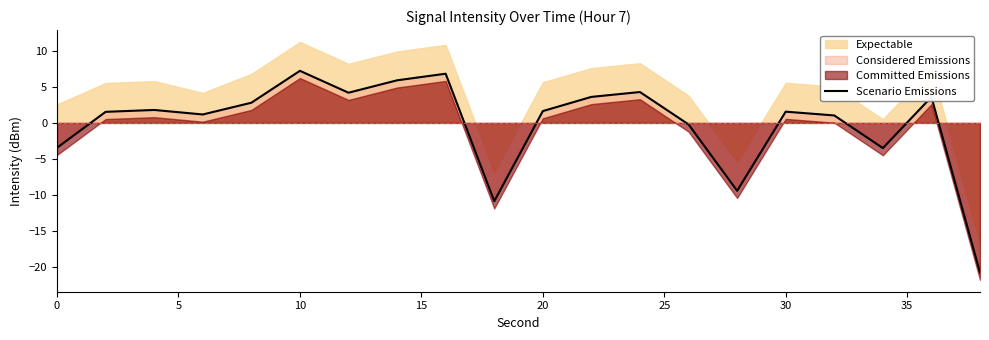

The value of Scenario Emissions at 20 is 1.6. True or false?

True